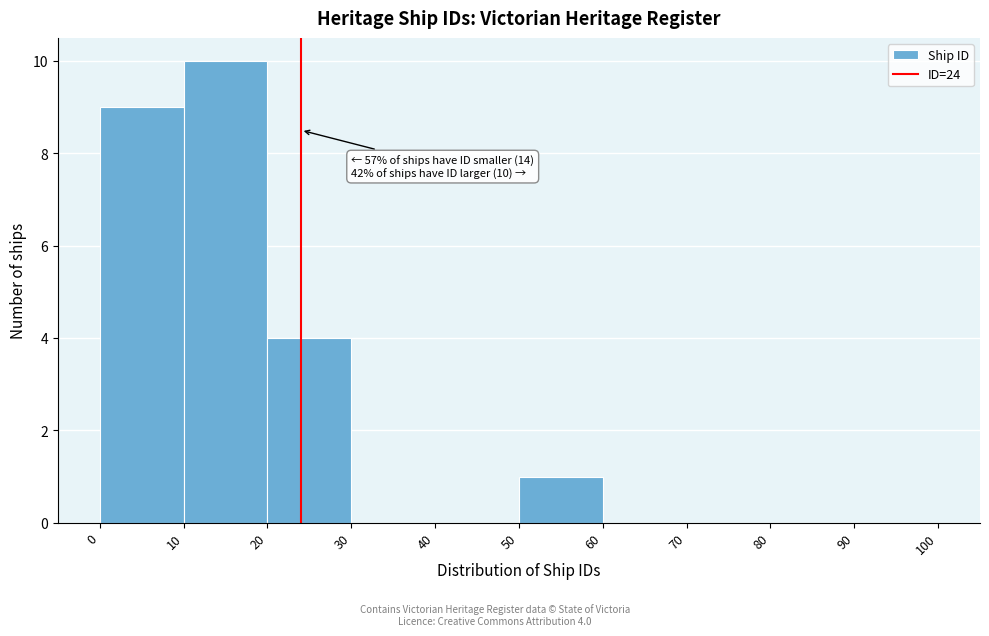

Which range on the x-axis has the tallest bar?

10 to 20